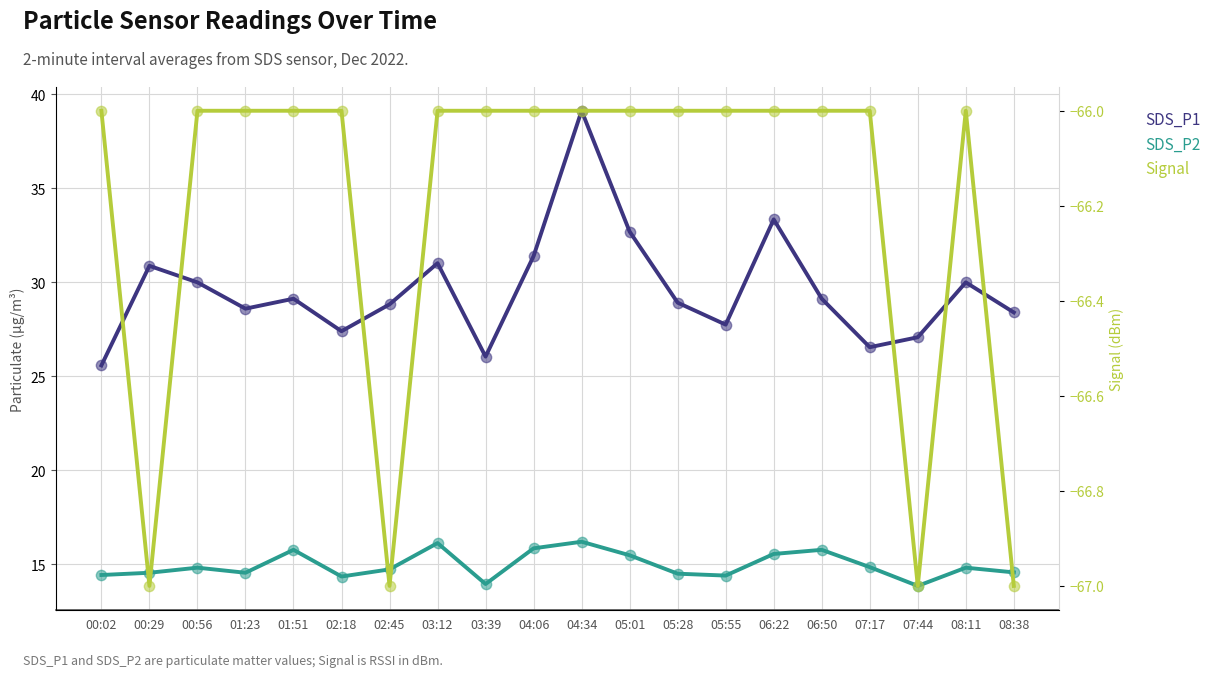

Which series has the largest Y range (max minus min)?

SDS_P1